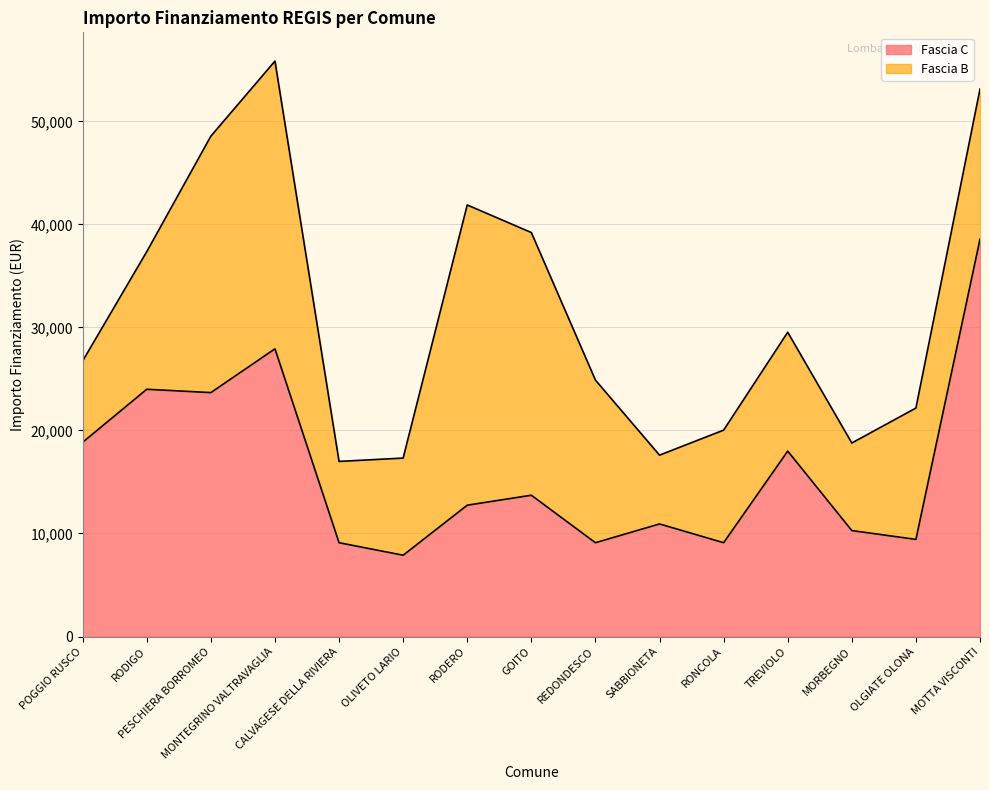

What is the minimum value shown in the chart?

7891